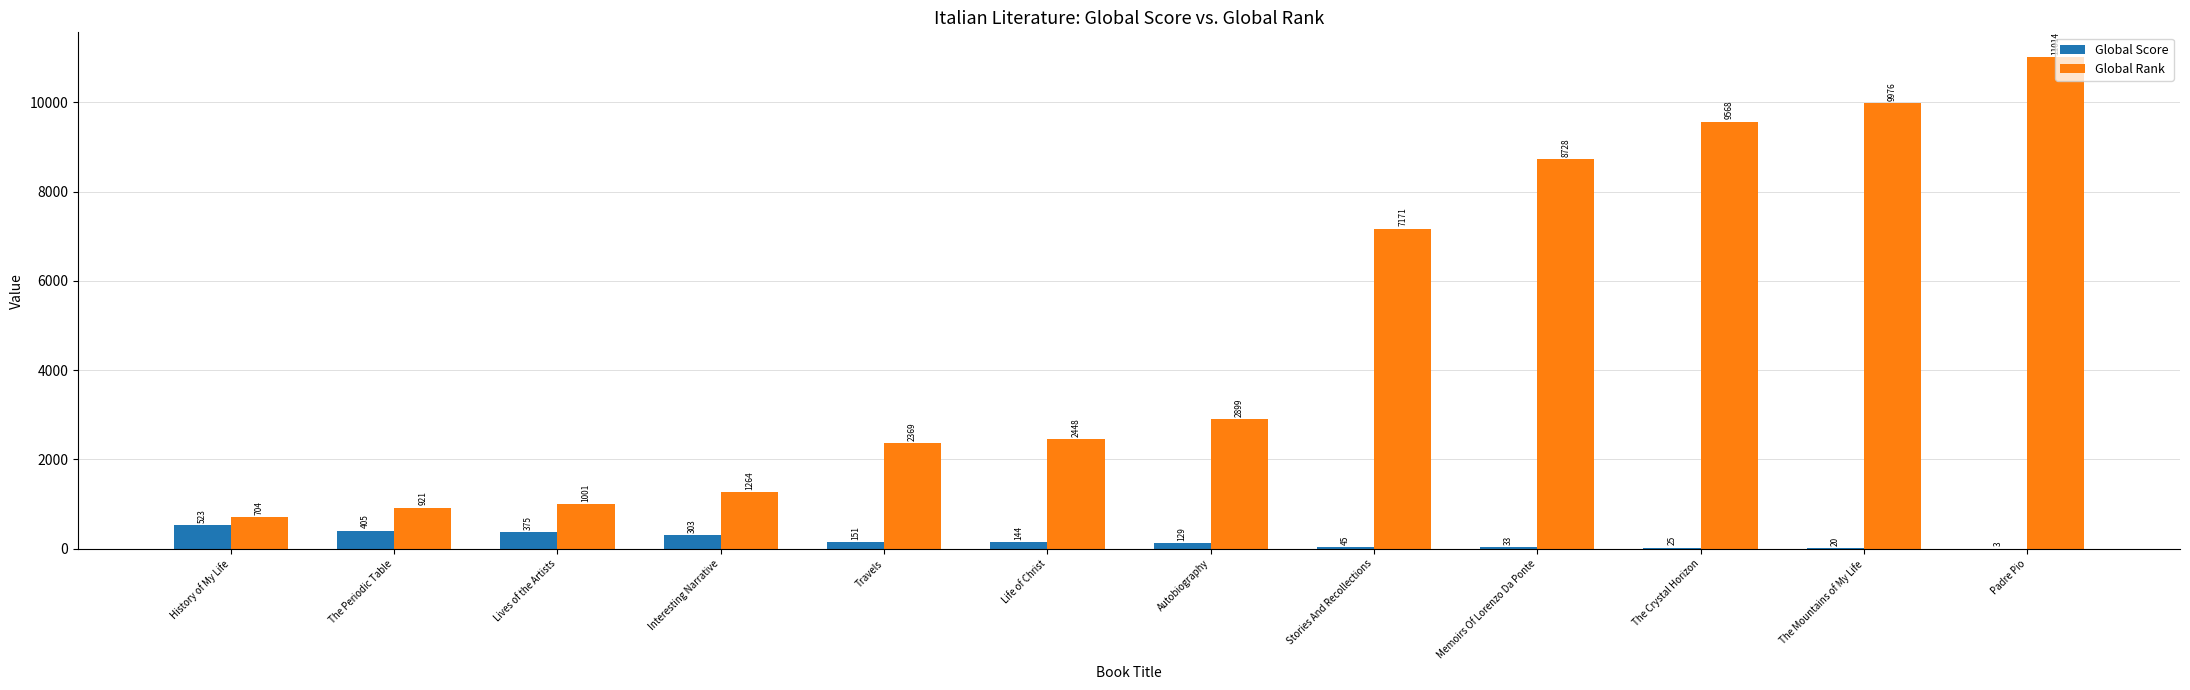

At which category is the sum across all series the highest?

Padre Pio